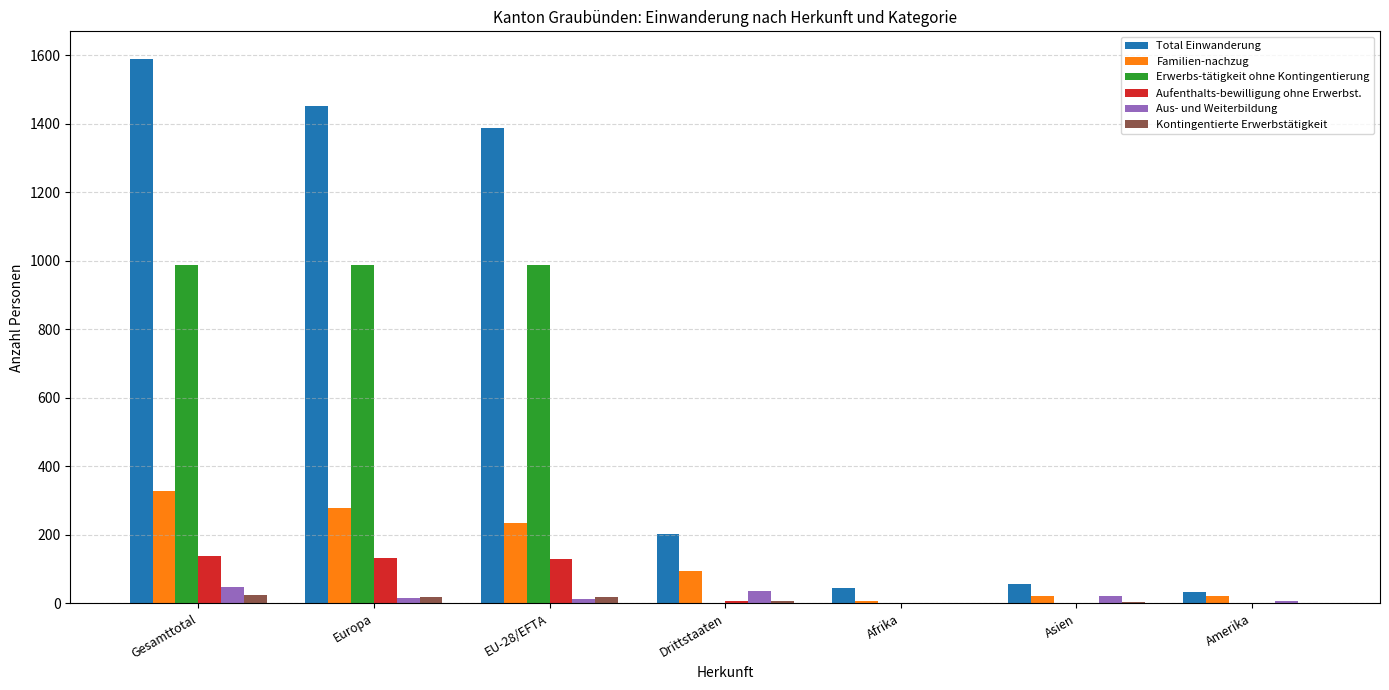

Between Gesamttotal and EU-28/EFTA, which series saw the biggest shift?

Total Einwanderung